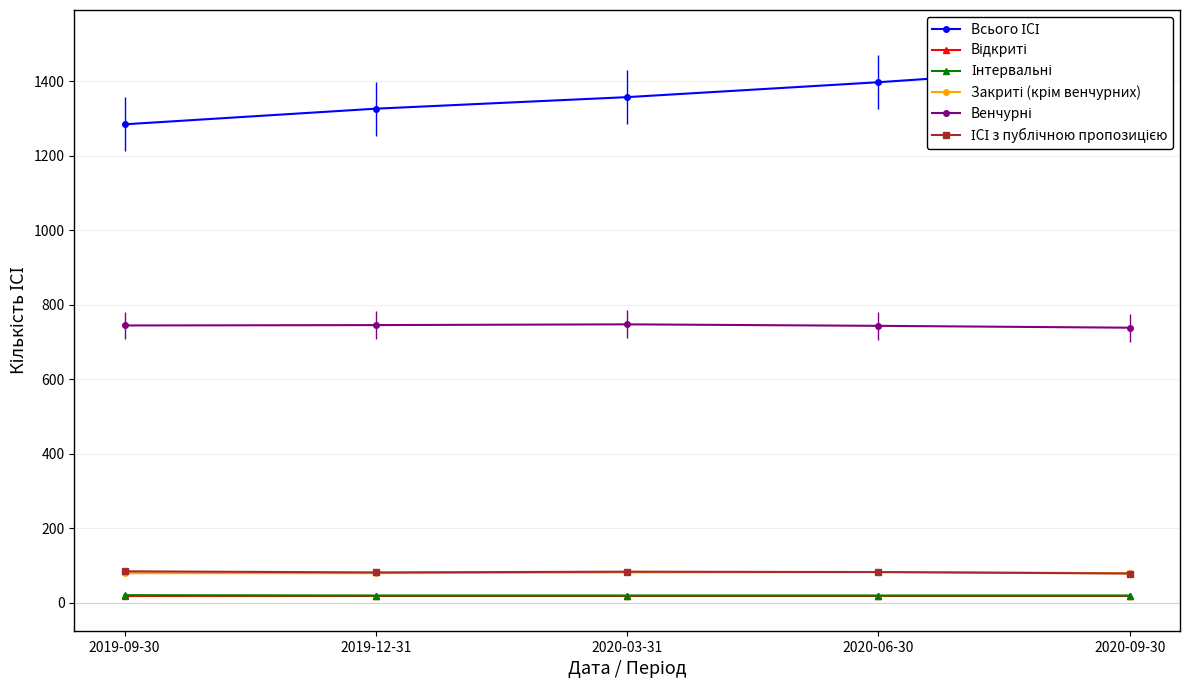

How many lines are shown in the chart?

6